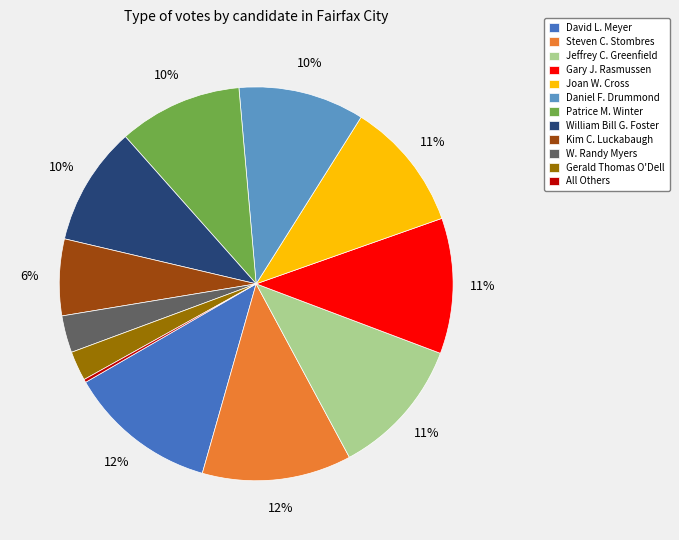

Which has a higher value, W. Randy Myers or Steven C. Stombres?

Steven C. Stombres